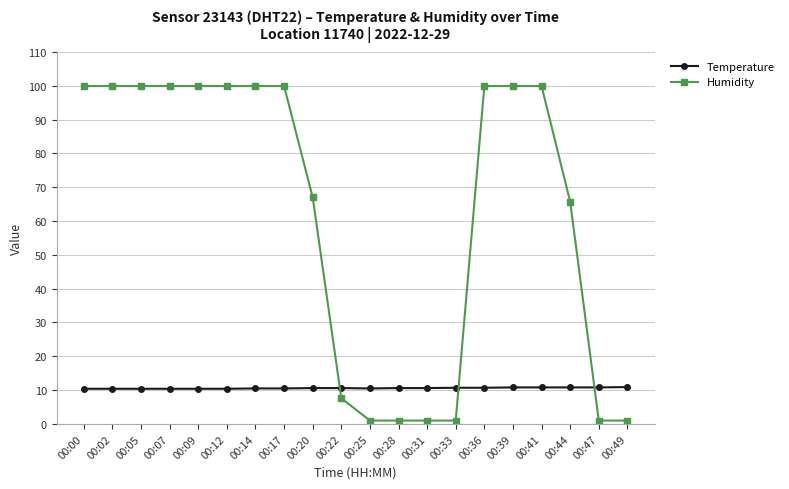

The Temperature series shows 10.5 at 00:14. True or false?

True